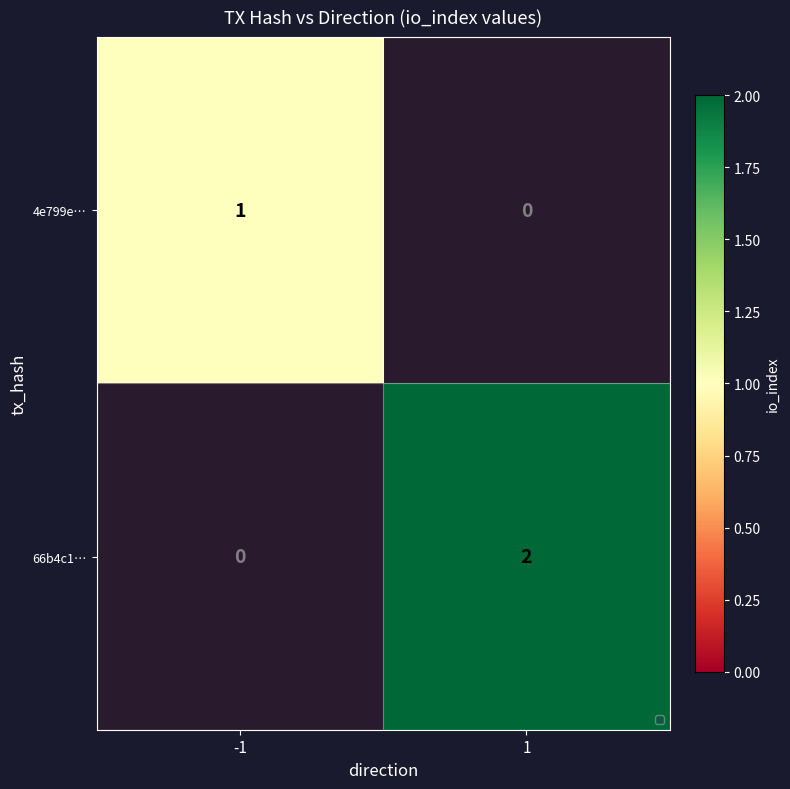

At how many categories does at least one series exceed 0?

2